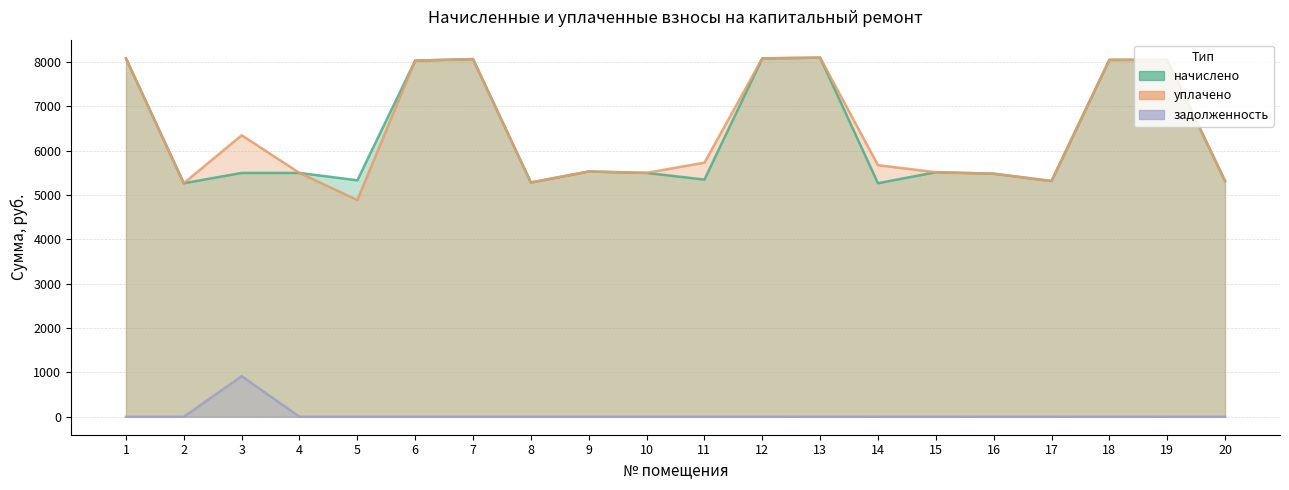

Between 2 and 19, which series saw the biggest shift?

начислено